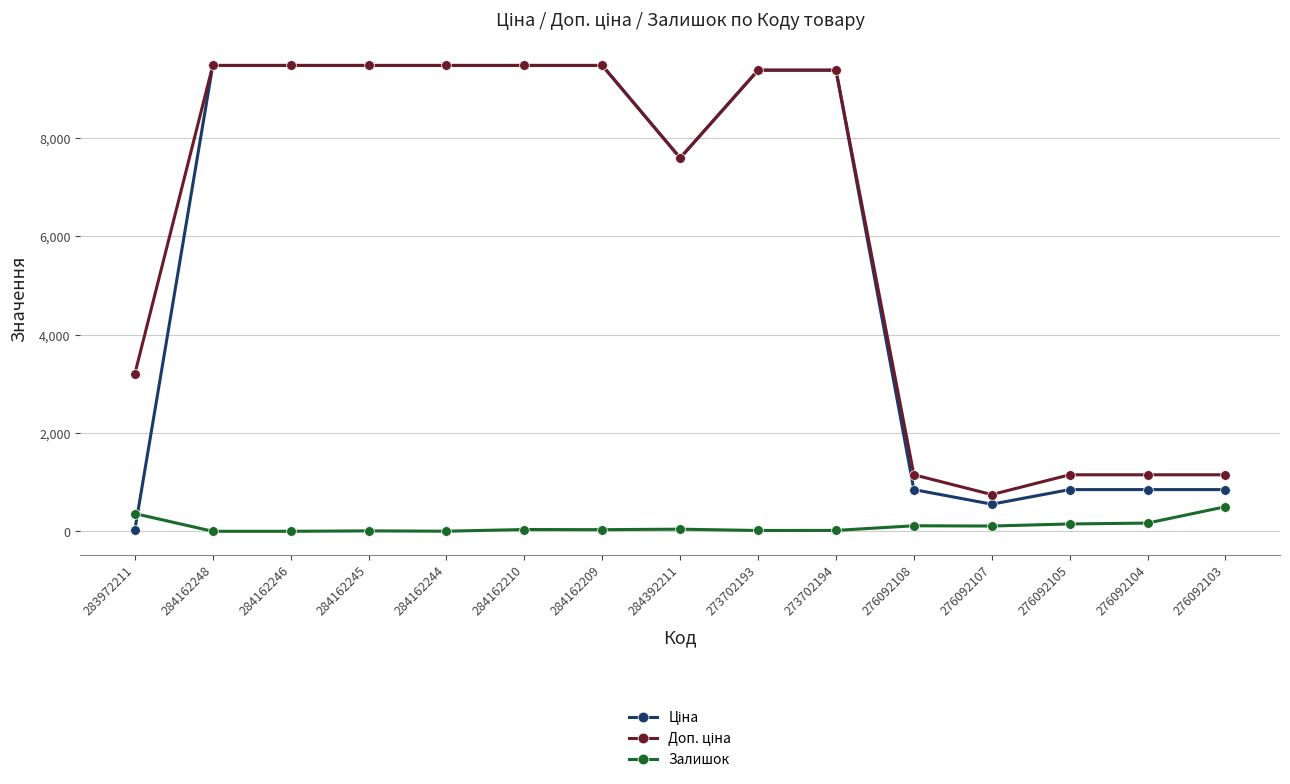

What is the greatest value displayed?

9480.1